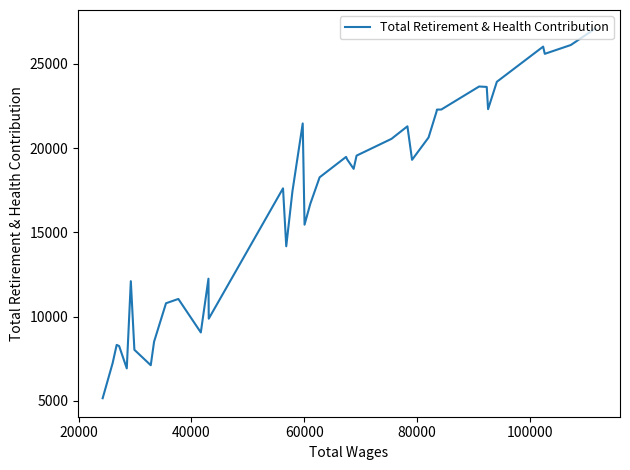

What is the minimum value shown in the chart?

5159